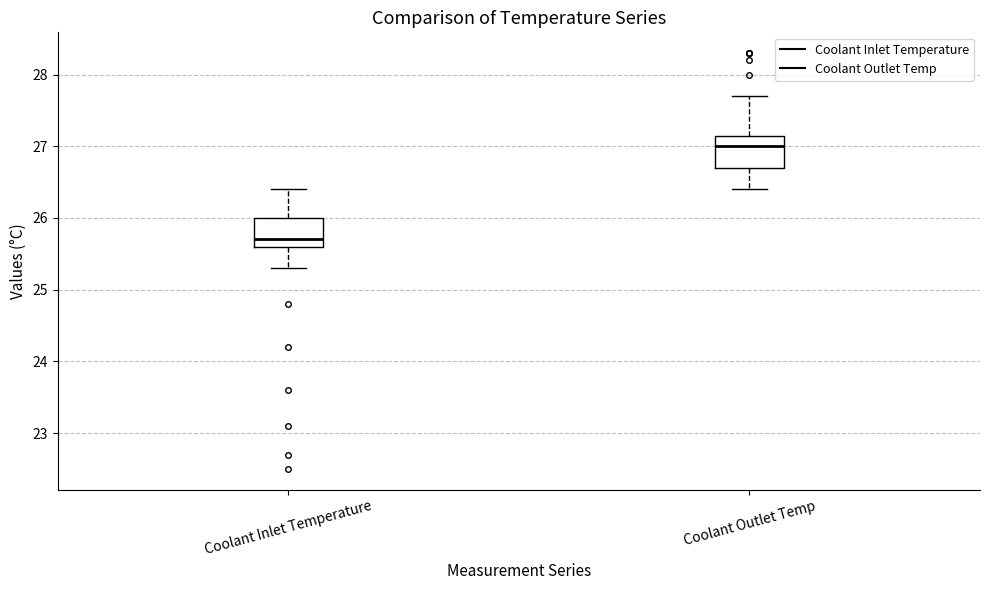

Where does the upper whisker of the box for Coolant Outlet Temp end on the y-axis? The values are not printed on the chart, so give them approximately, as read against the axis.

27.7